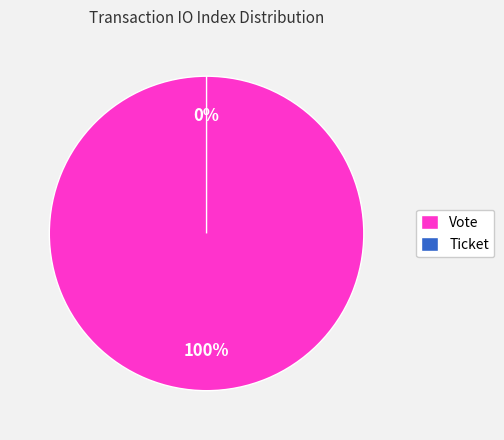

What is the change in value from Vote to Ticket?

-1